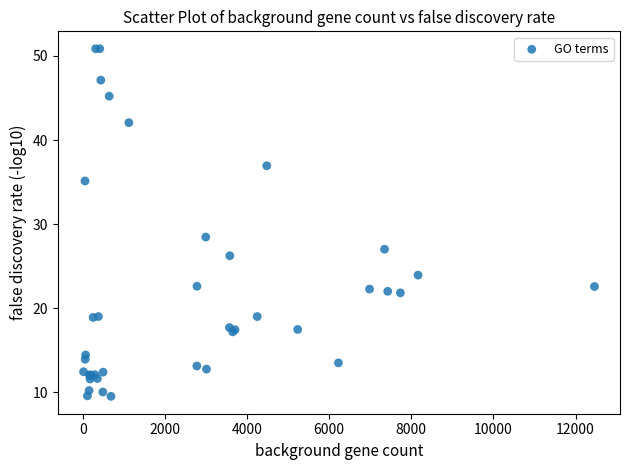

What Y value in the scatter plot is closest to 30?

28.5